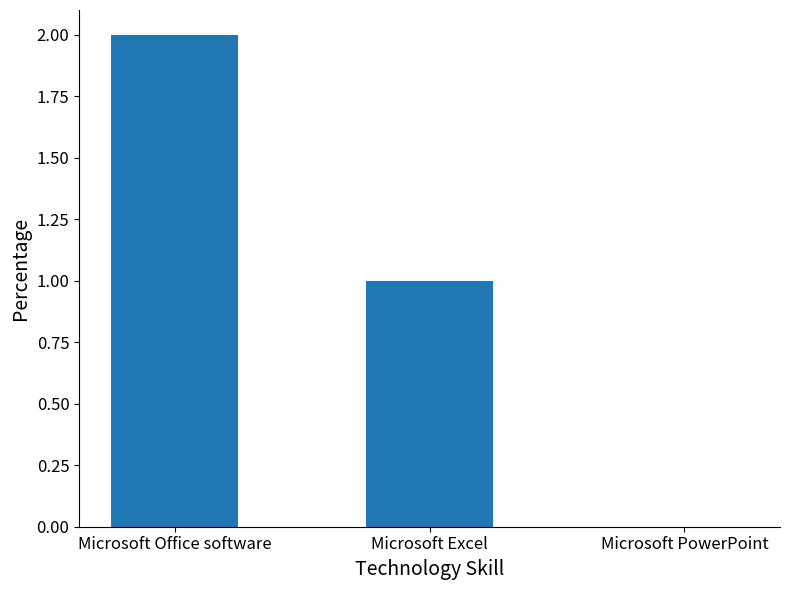

True or false: the data shows 1 at Microsoft Excel.

True